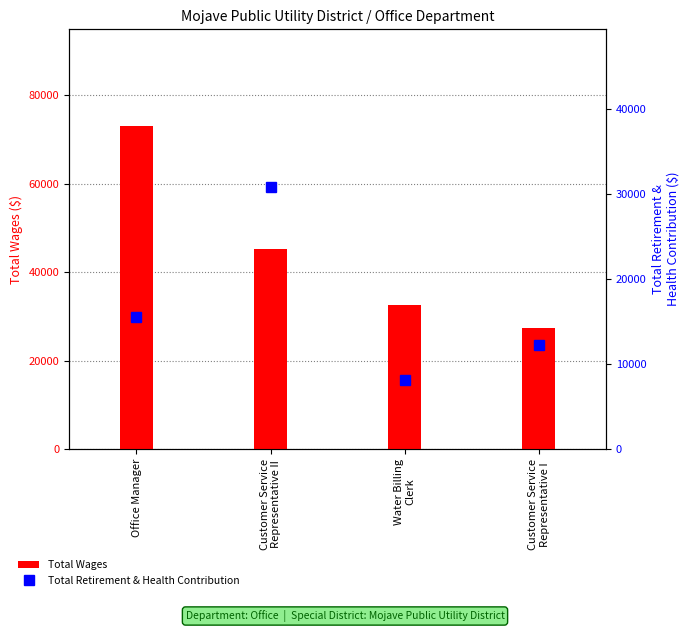

At Water Billing
Clerk, list the series in order from largest to smallest.

Total Wages, Total Retirement & Health Contribution